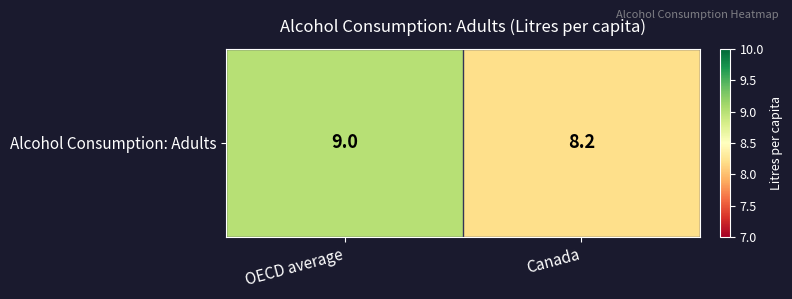

How many values are between 8 and 9?

2